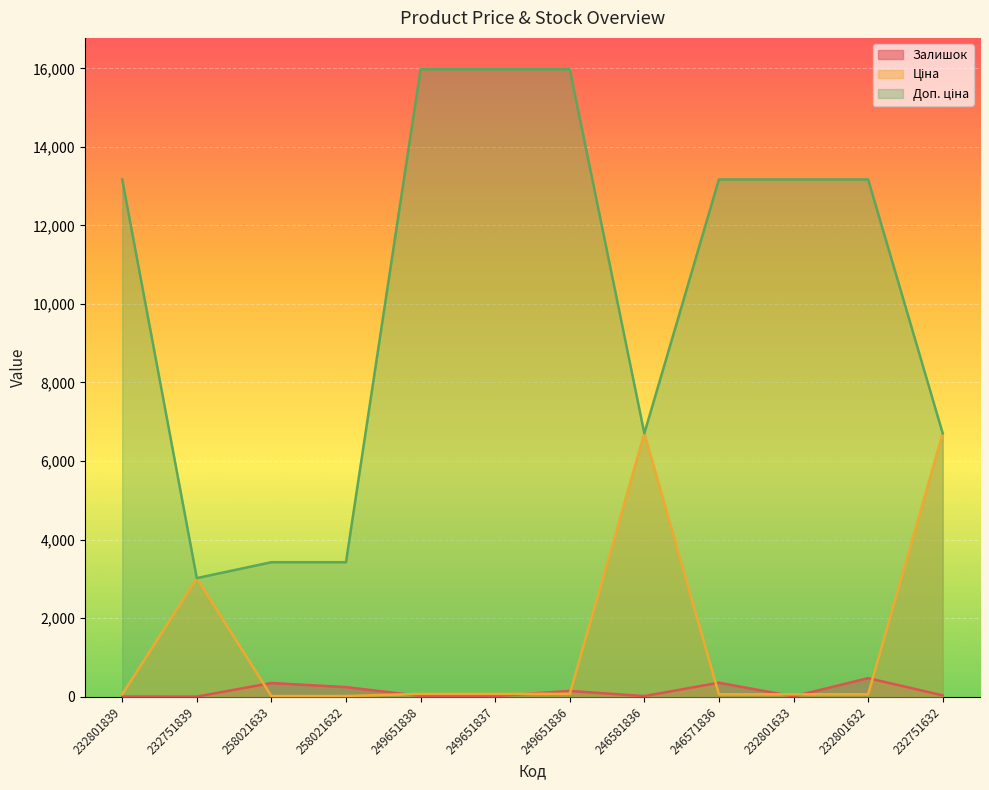

How many interior local valleys does the Доп. ціна series have?

2